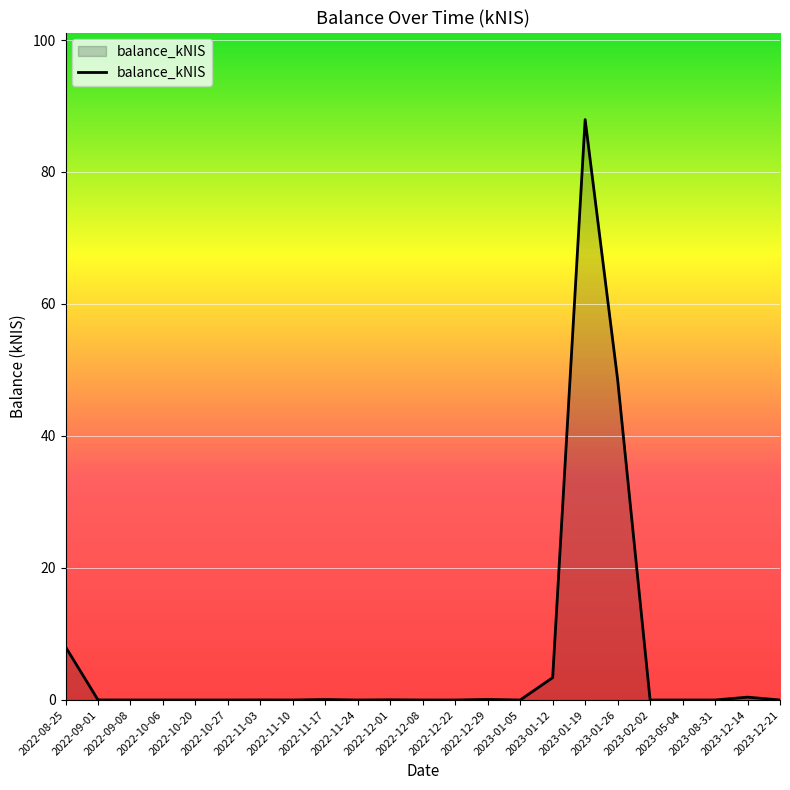

How many lines are shown in the chart?

1